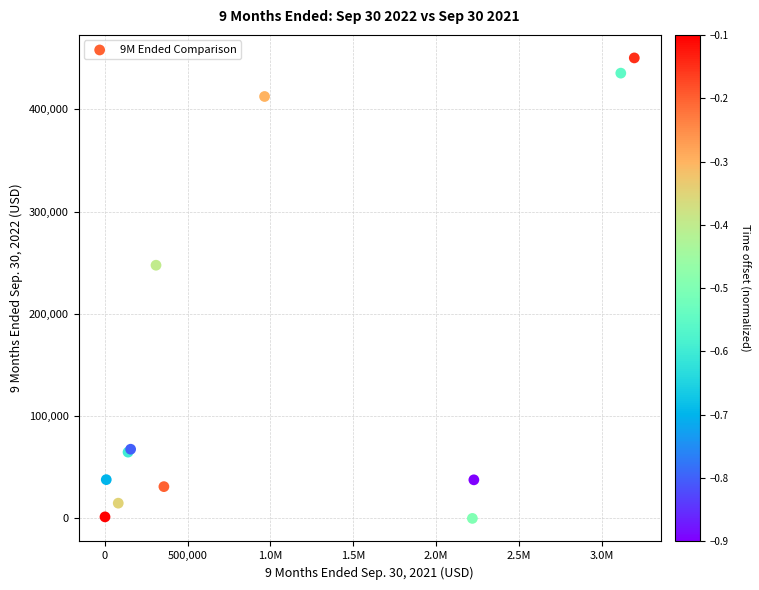

What Y value in the scatter plot is closest to 225197?

247630